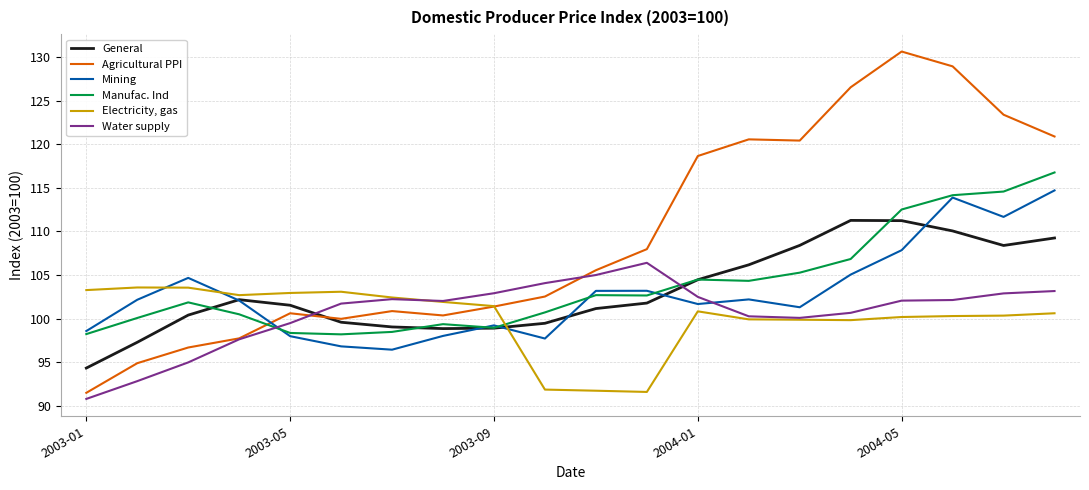

True or false: Electricity, gas and Mining cross at least once.

True